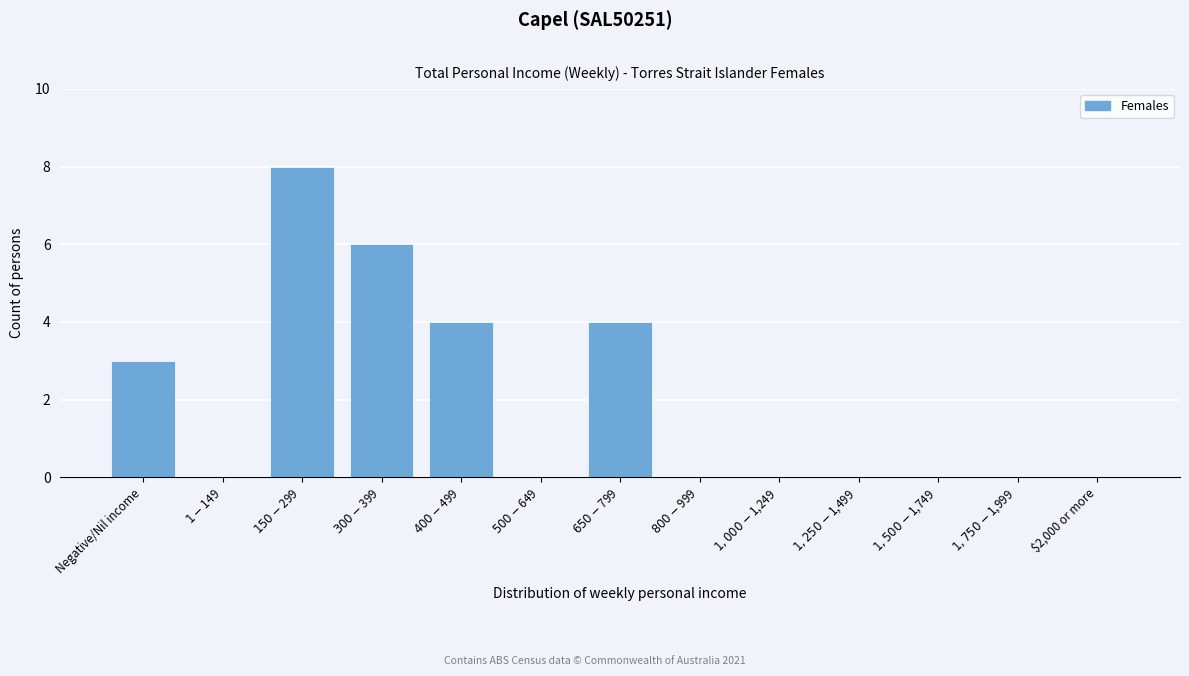

What is the greatest value displayed?

8